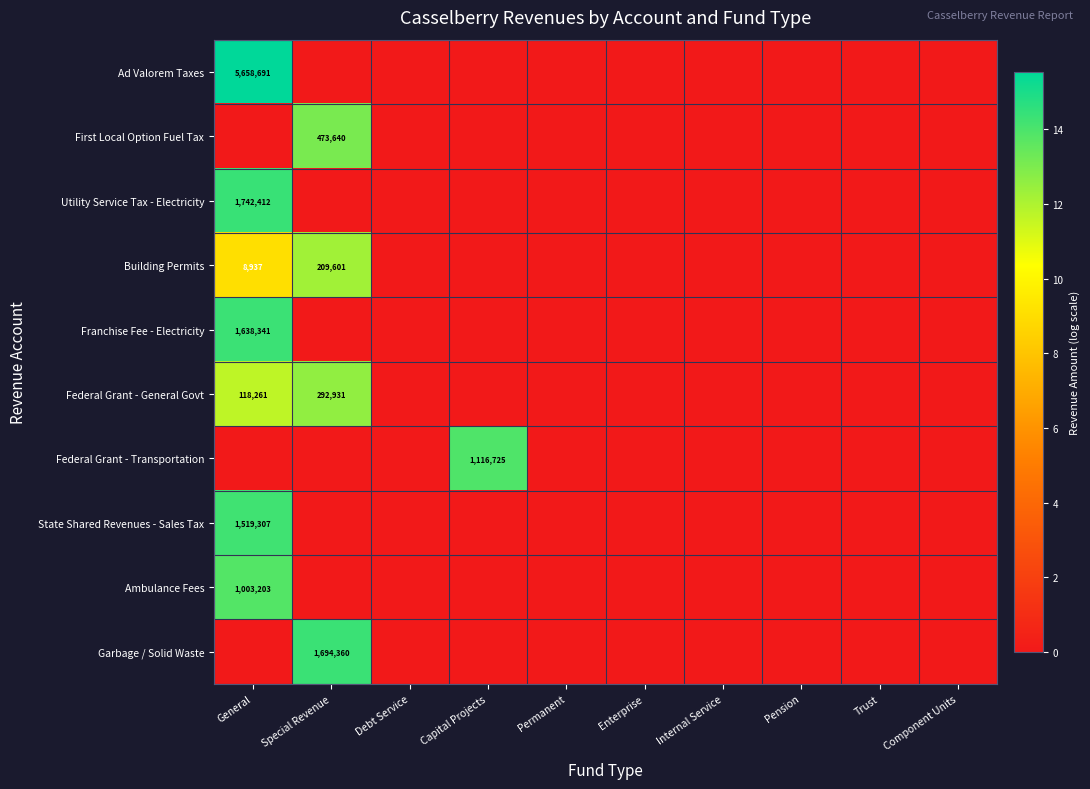

Is it true that Ad Valorem Taxes equals 7765405 at General?

False